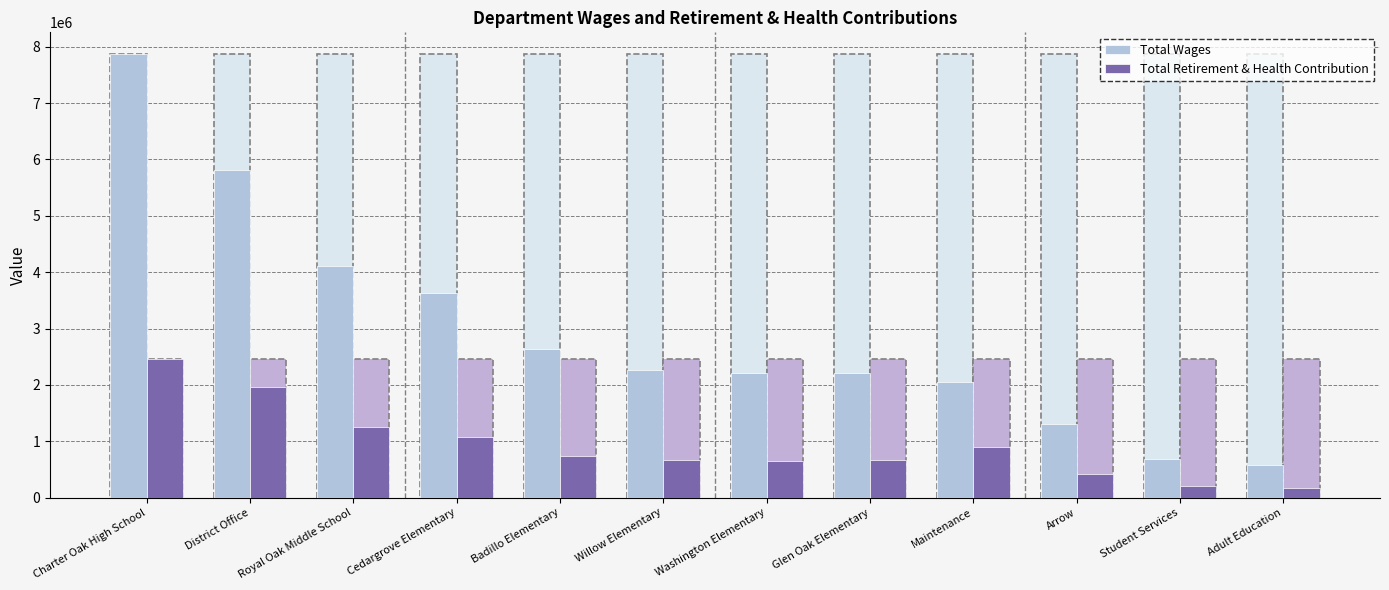

The value of Total Wages at Willow Elementary is 3370719. True or false?

False